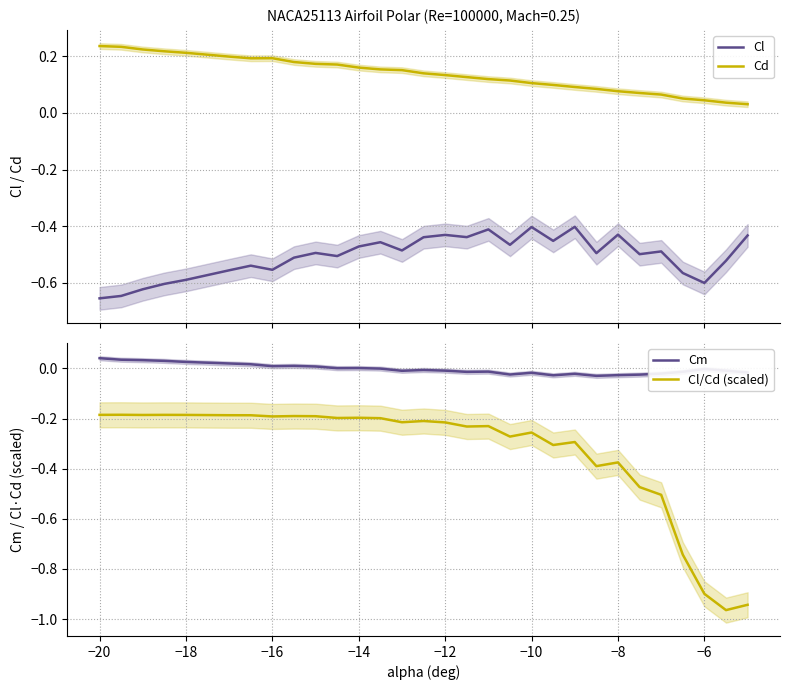

True or false: Cl and Cd cross at least once.

False